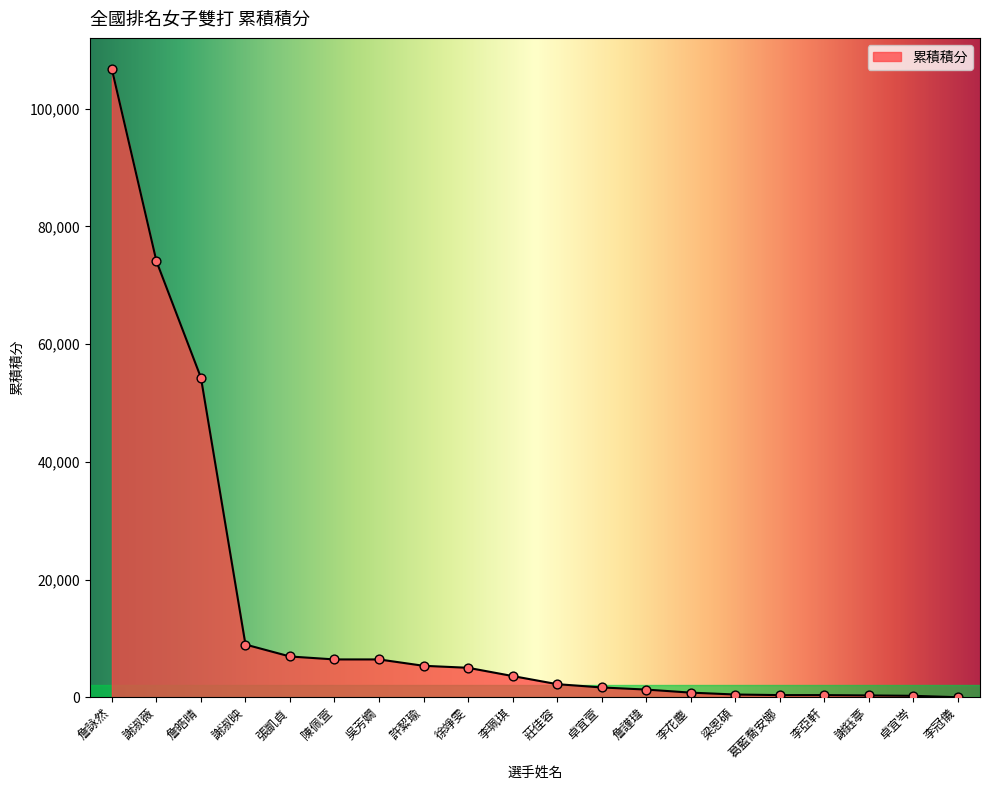

What is the ratio of the value at 陳佩萱 to the value at 詹謹瑋?

4.9